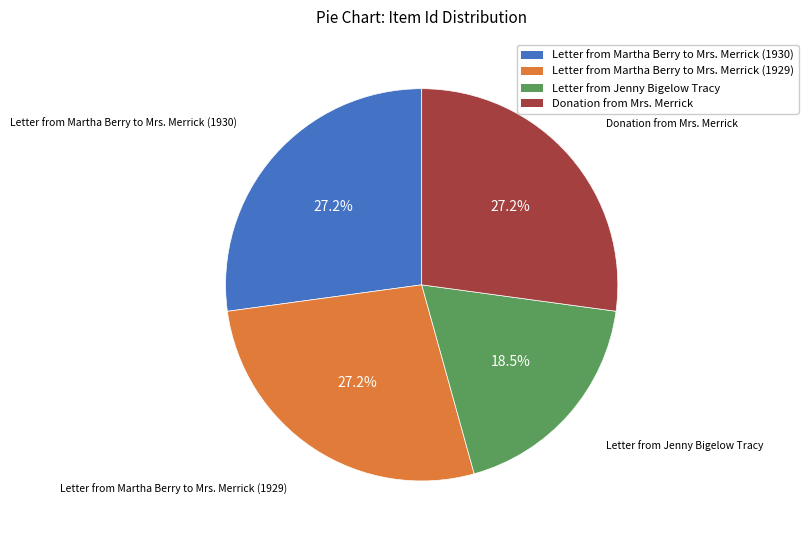

True or false: Donation from Mrs. Merrick accounts for 27% of the total.

True